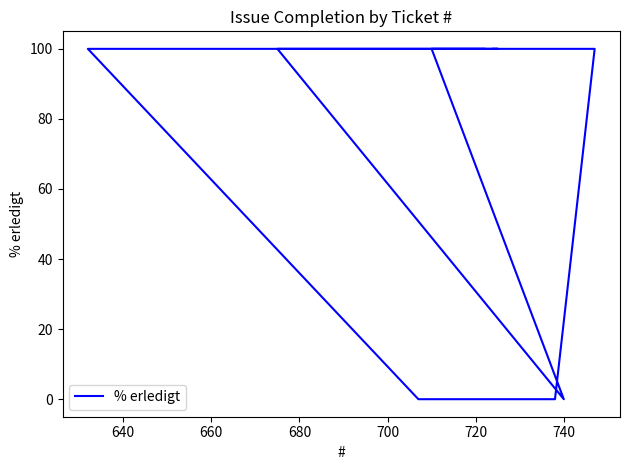

What is the difference between the maximum and minimum values?

100